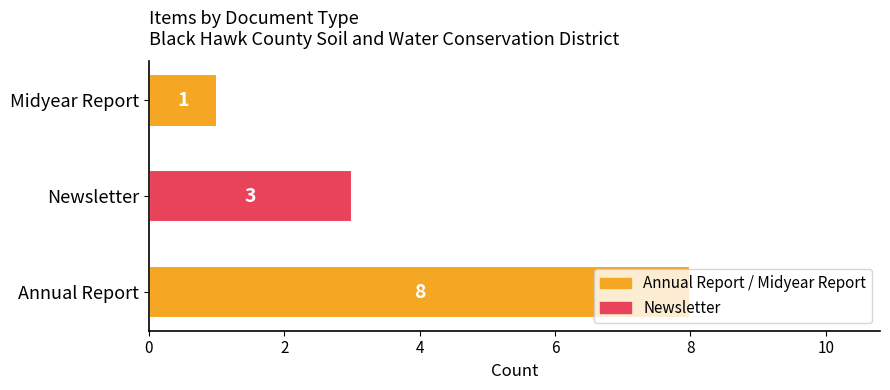

Which category has the lowest value across all series?

Midyear Report